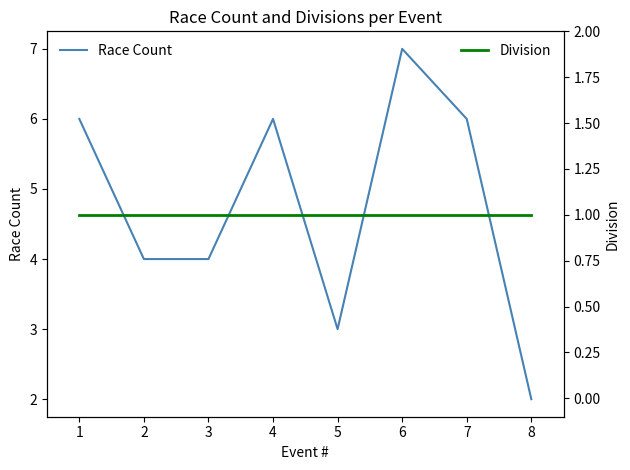

What are all the series names shown in the legend?

Race Count, Division